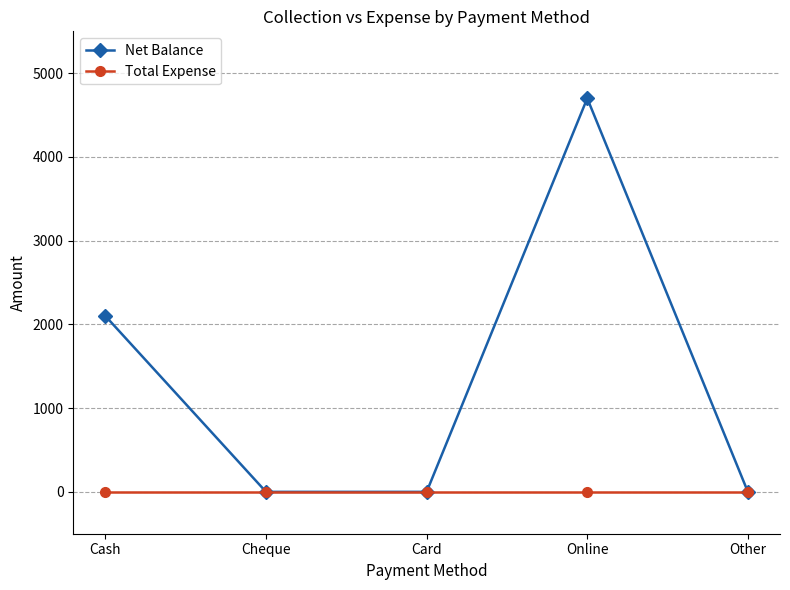

At how many categories does at least one series exceed 3382?

1